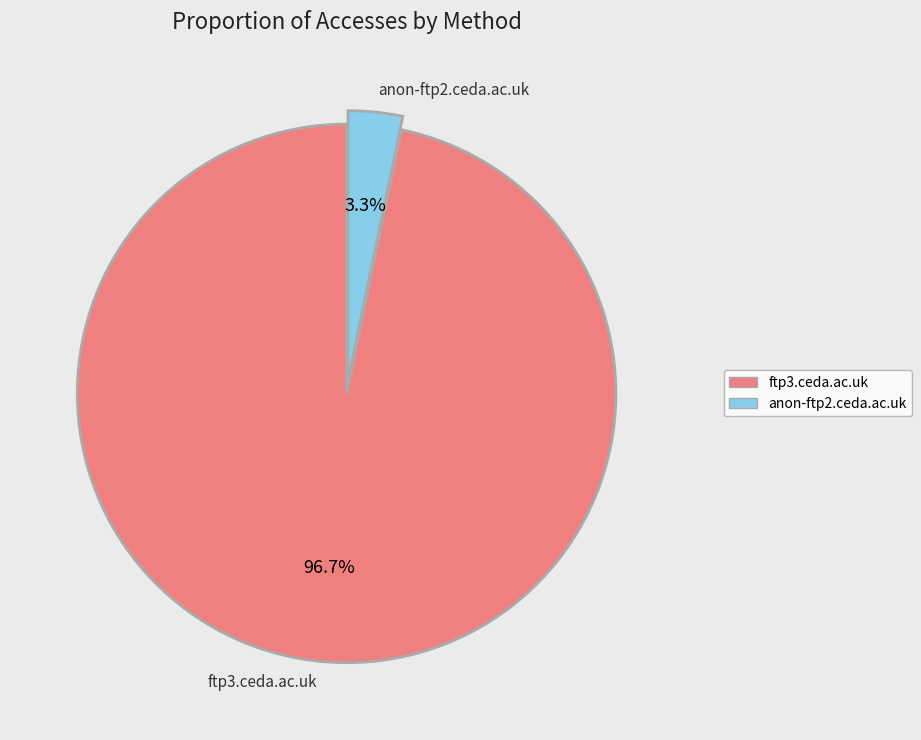

Which category has the biggest portion of the pie?

ftp3.ceda.ac.uk